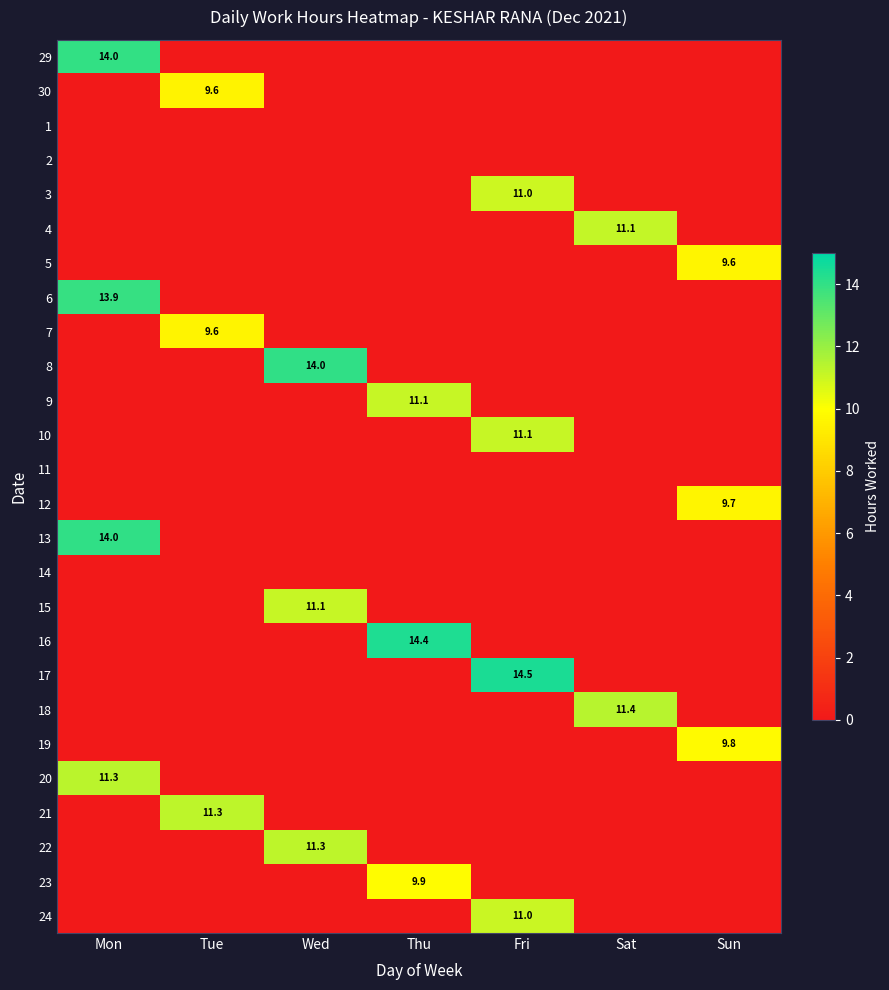

What value does the 7 series have at Tue?

9.6